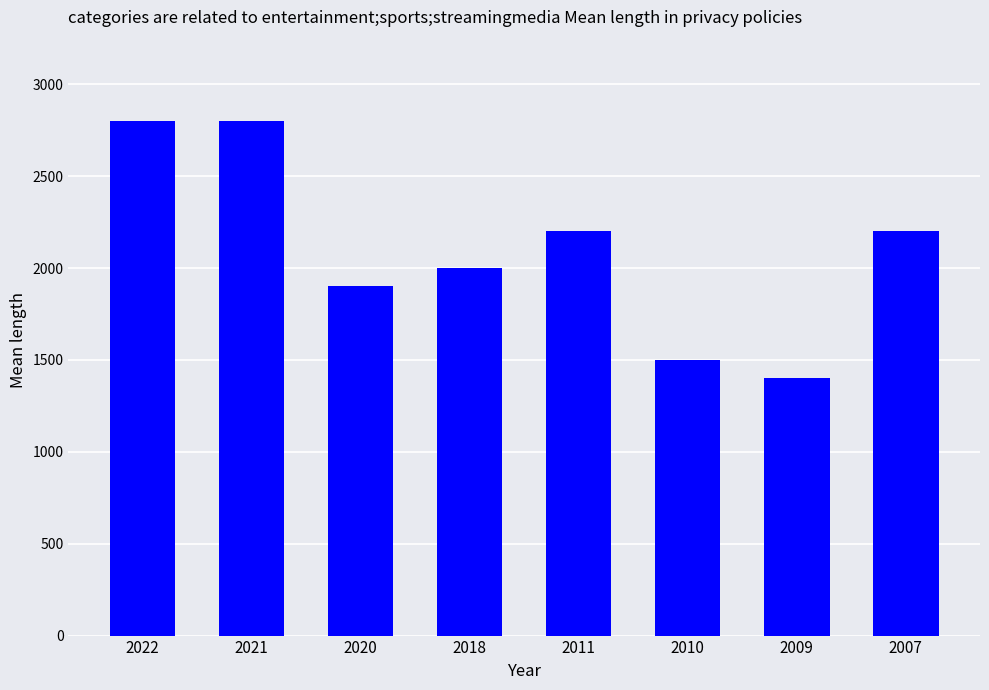

Reading left to right, transcribe all the data shown in this chart.

2022=2800	2021=2800	2020=1900	2018=2000	2011=2200	2010=1500	2009=1400	2007=2200